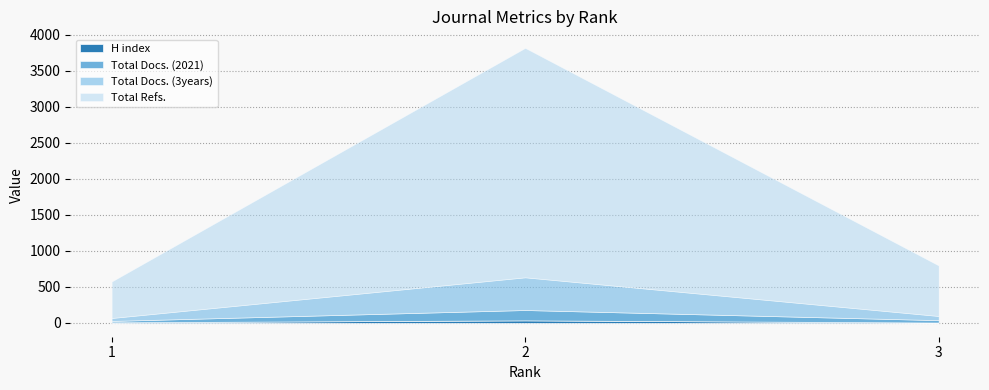

Reading right to left, what are all the values shown in this chart?

H index: 6	36	9
Total Docs. (2021): 33	144	19
Total Docs. (3years): 58	454	41
Total Refs.: 702	3186	507